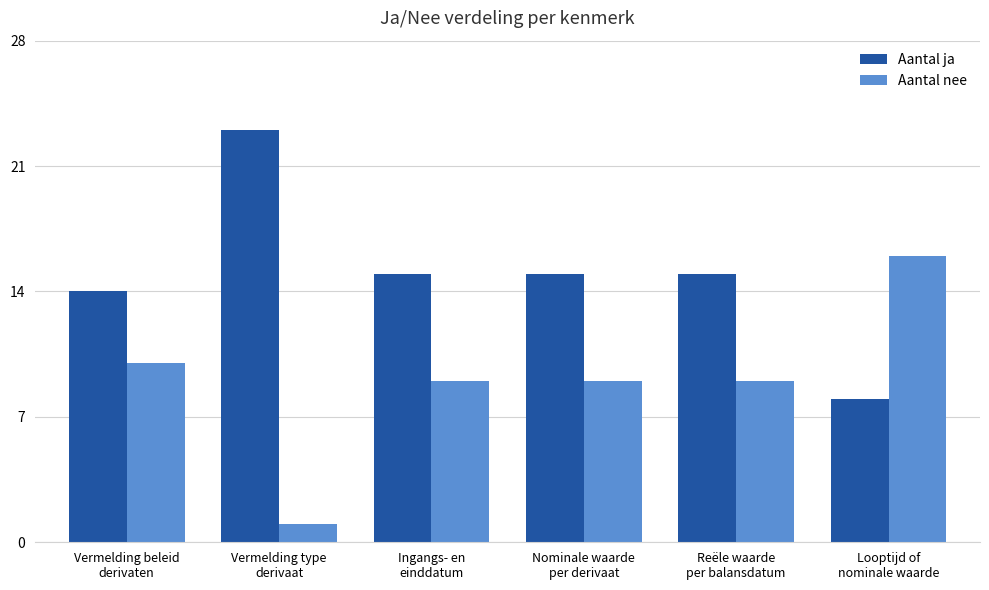

Where does the Aantal nee series first go above 9?

Vermelding beleid
derivaten